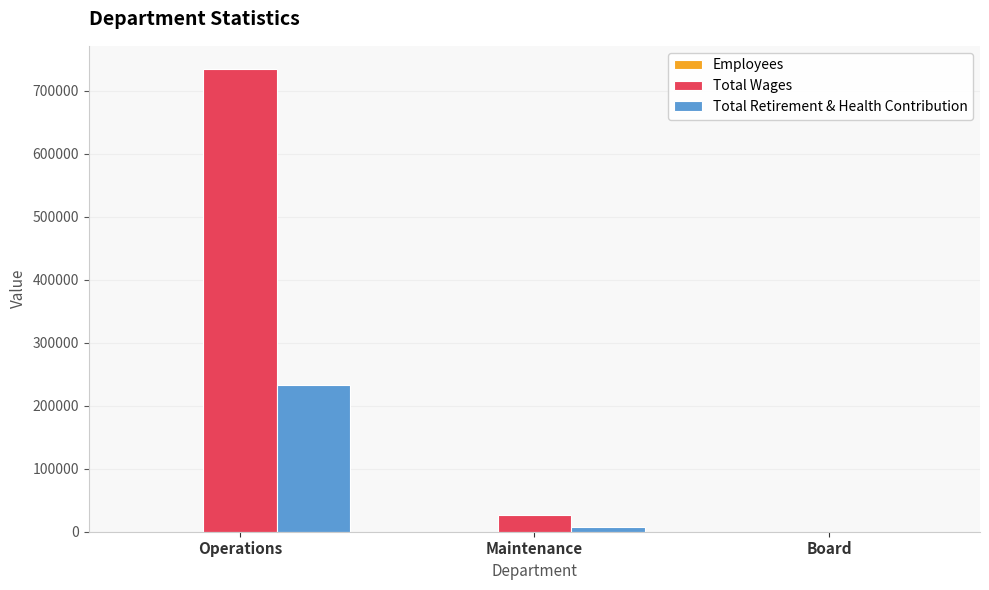

Is the value of Total Retirement & Health Contribution at Operations greater than the value of Total Wages at Maintenance?

Yes